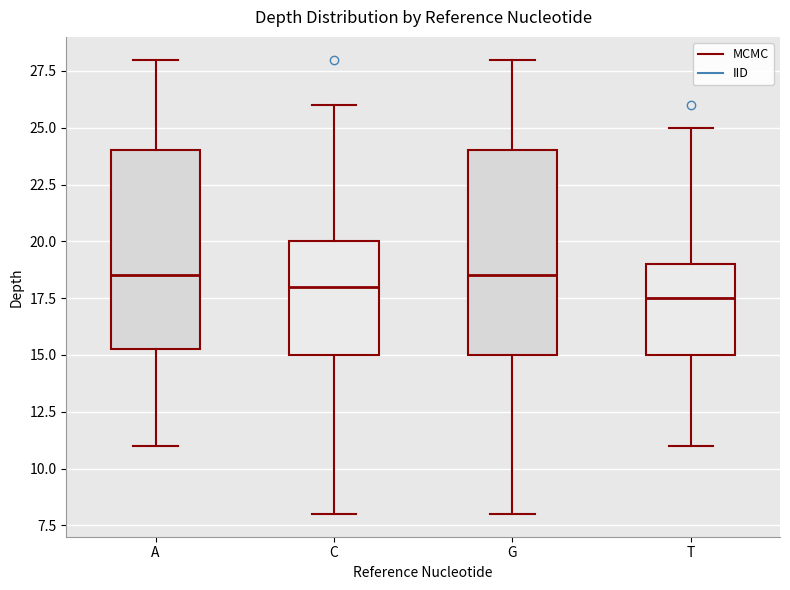

Reading left to right, read every box against the y-axis: the position of its median line, the range the box covers, and the ends of its whiskers. The values are not printed on the chart, so give them approximately, as read against the axis.

A: median 18.5, box 15.5 to 24.0, whiskers 11.0 to 28.0
C: median 18.0, box 15.0 to 20.0, whiskers 8.0 to 26.0
G: median 18.5, box 15.0 to 24.0, whiskers 8.0 to 28.0
T: median 17.5, box 15.0 to 19.0, whiskers 11.0 to 25.0